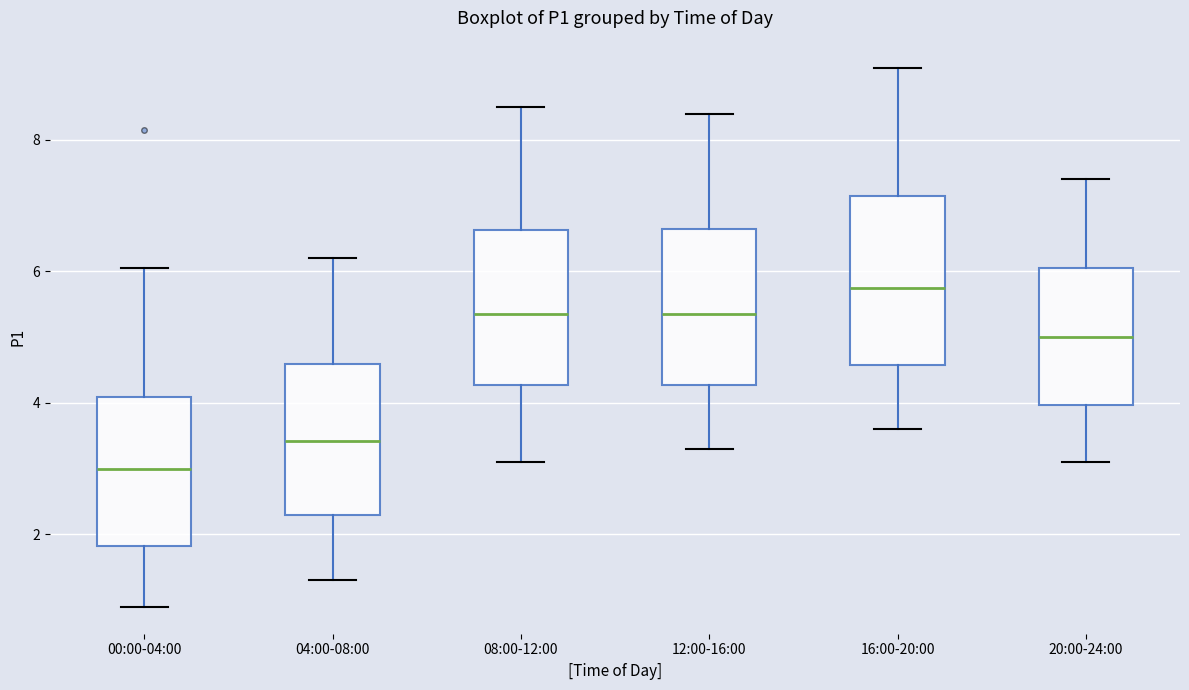

Reading left to right, read every box against the y-axis: the position of its median line, the range the box covers, and the ends of its whiskers. The values are not printed on the chart, so give them approximately, as read against the axis.

00:00-04:00: median 3.0, box 1.8 to 4.0, whiskers 1.0 to 6.0
04:00-08:00: median 3.4, box 2.2 to 4.6, whiskers 1.4 to 6.2
08:00-12:00: median 5.4, box 4.2 to 6.6, whiskers 3.2 to 8.6
12:00-16:00: median 5.4, box 4.2 to 6.6, whiskers 3.4 to 8.4
16:00-20:00: median 5.8, box 4.6 to 7.2, whiskers 3.6 to 9.2
20:00-24:00: median 5.0, box 4.0 to 6.0, whiskers 3.2 to 7.4